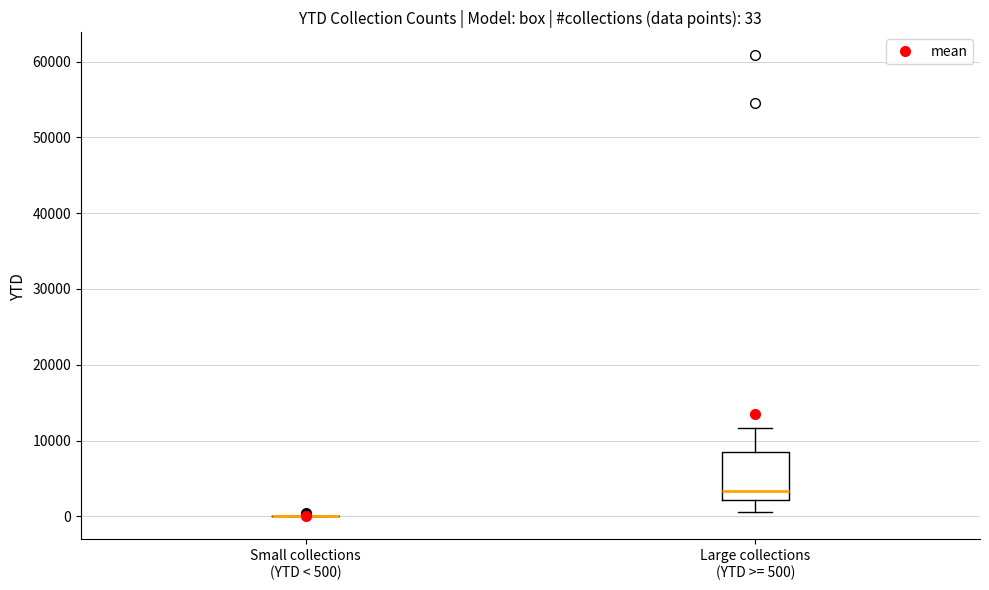

Comparing the boxes themselves (not the whiskers), which one is the tallest?

Large collections (YTD >= 500)